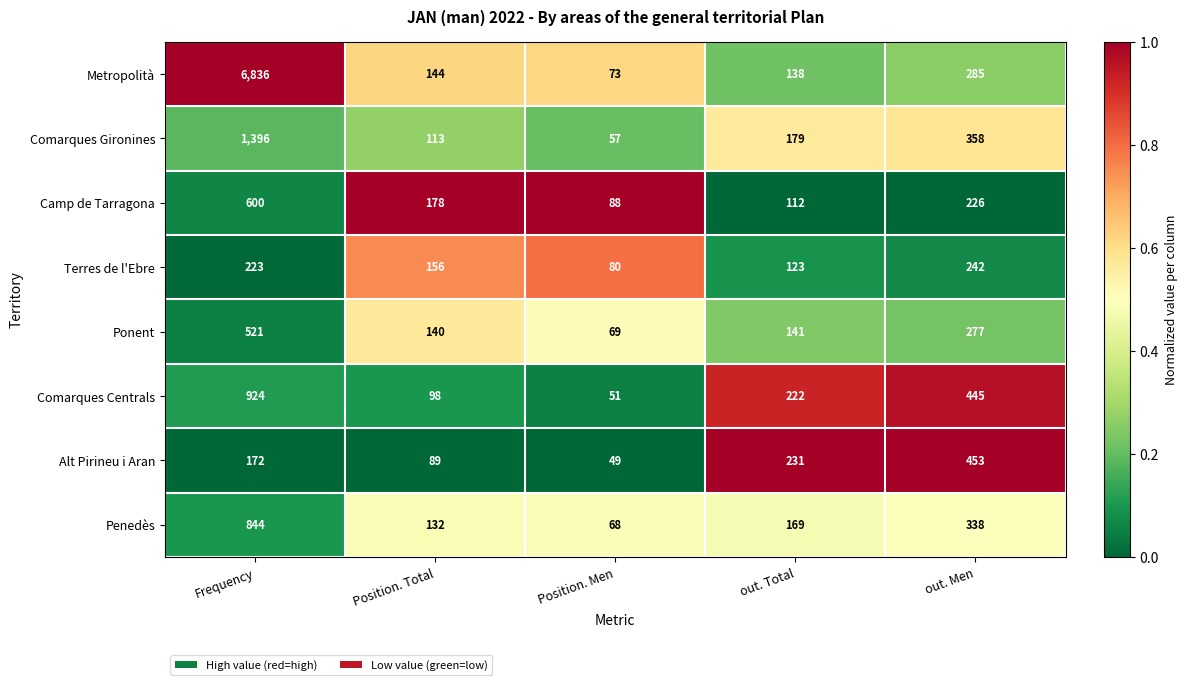

What is the spread (max minus min) of values at out. Men?

227